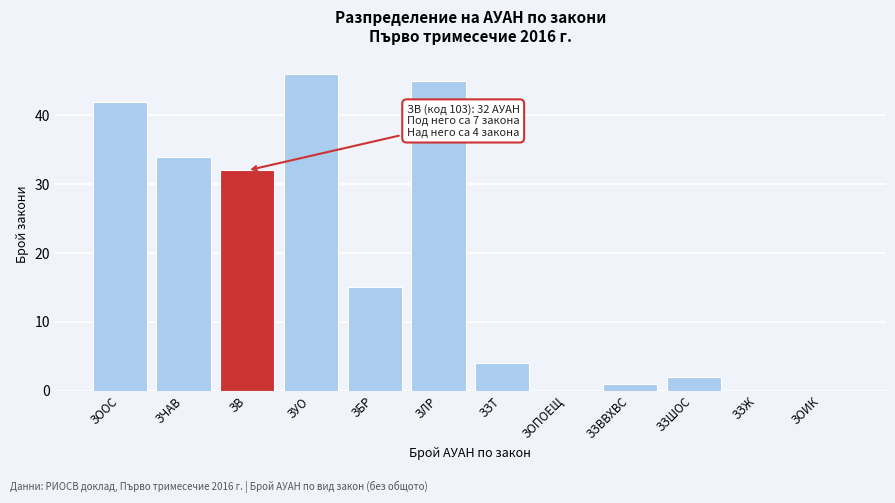

Reading left to right, list all the values displayed in this chart.

ЗООС=42	ЗЧАВ=34	ЗВ=32	ЗУО=46	ЗБР=15	ЗЛР=45	ЗЗТ=4	ЗОПОЕЩ=0	ЗЗВВХВС=1	ЗЗШОС=2	ЗЗЖ=0	ЗОИК=0